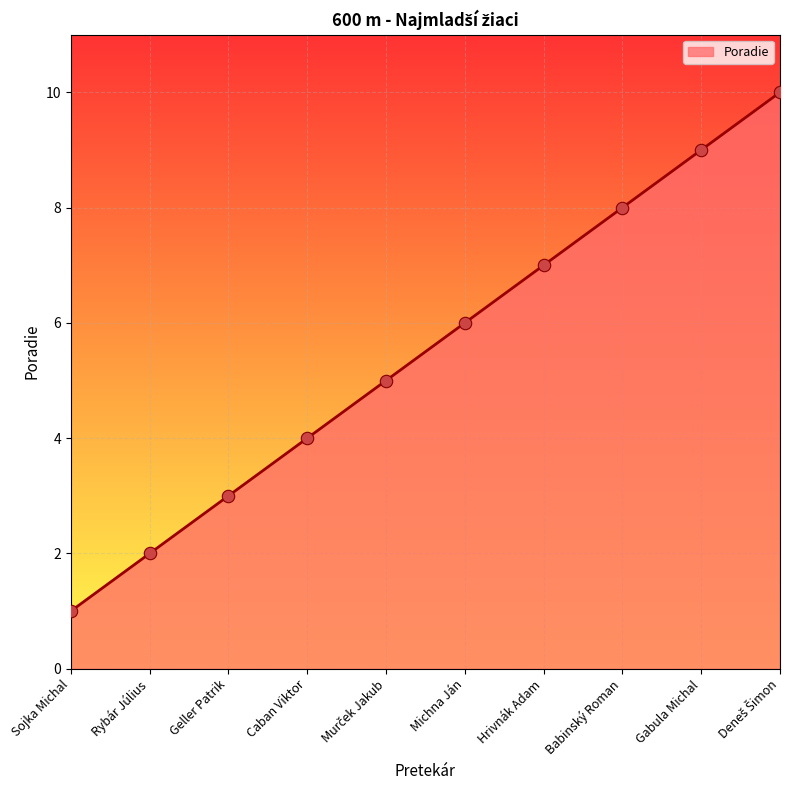

What is the change in value from Geller Patrik to Michna Ján?

+3